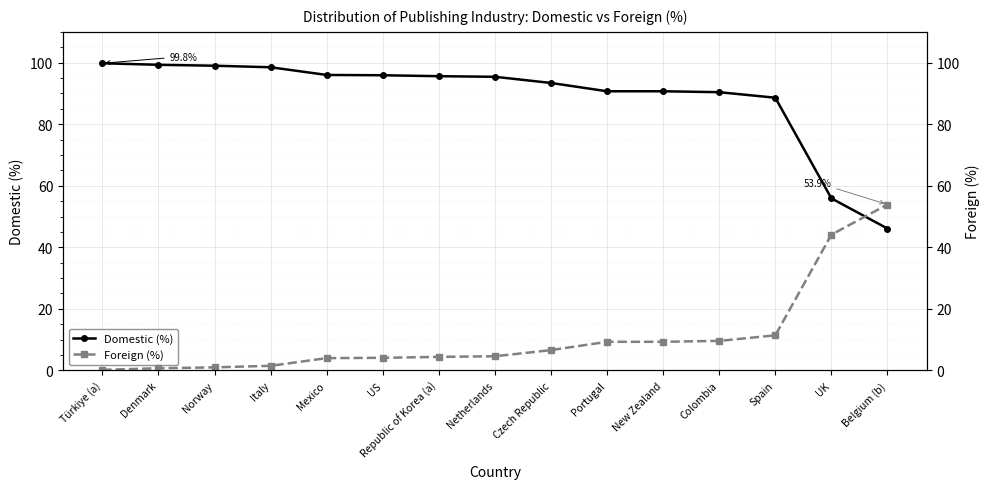

What is the value of the Domestic (%) point at the 12th from the left?

90.4